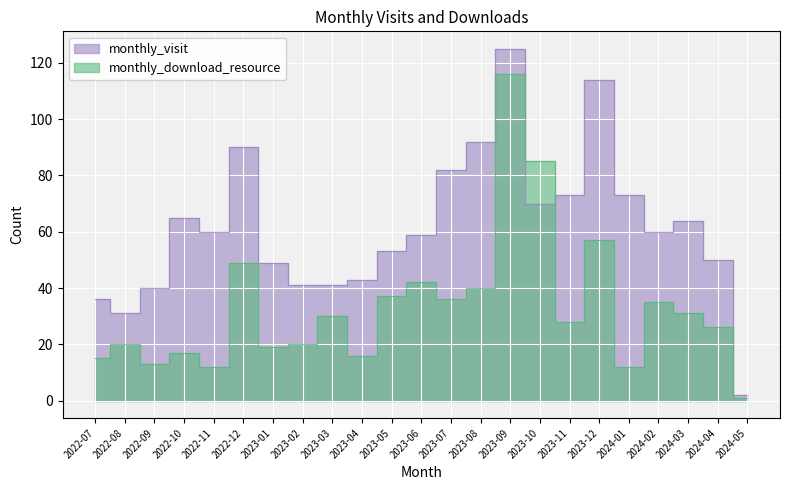

At which category does the chart reach its minimum across all series?

2024-05